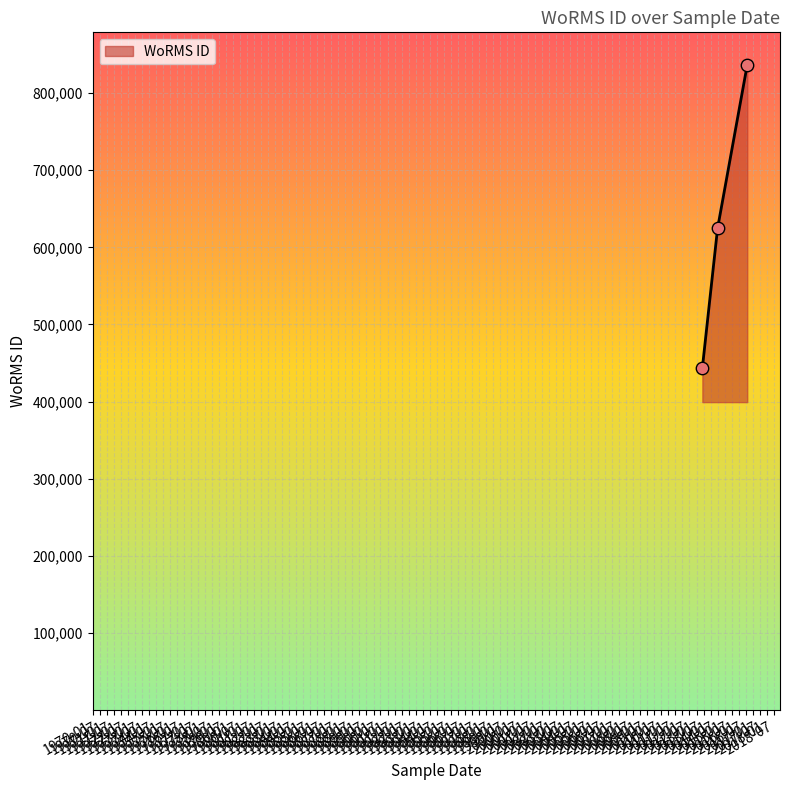

What is the difference between the maximum and second lowest values?

212562.0